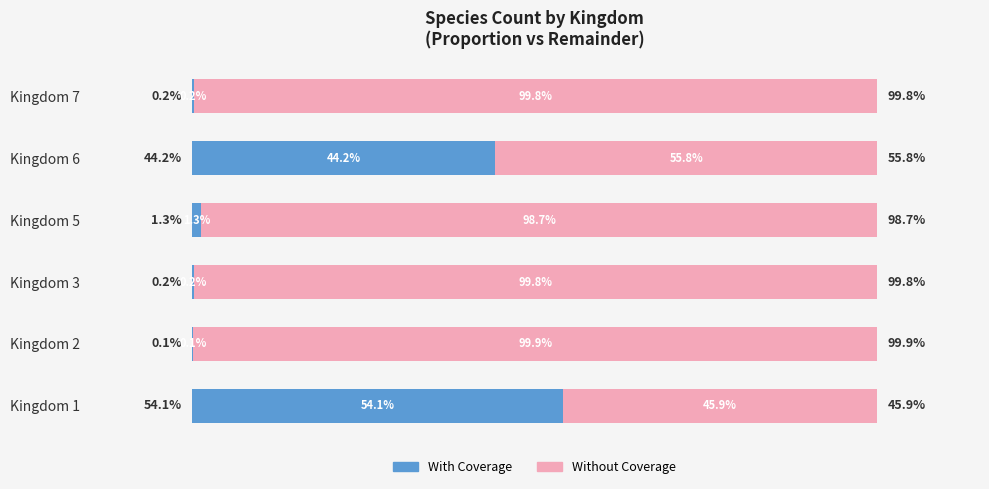

Which category has the highest value in the With Coverage series?

Kingdom 1